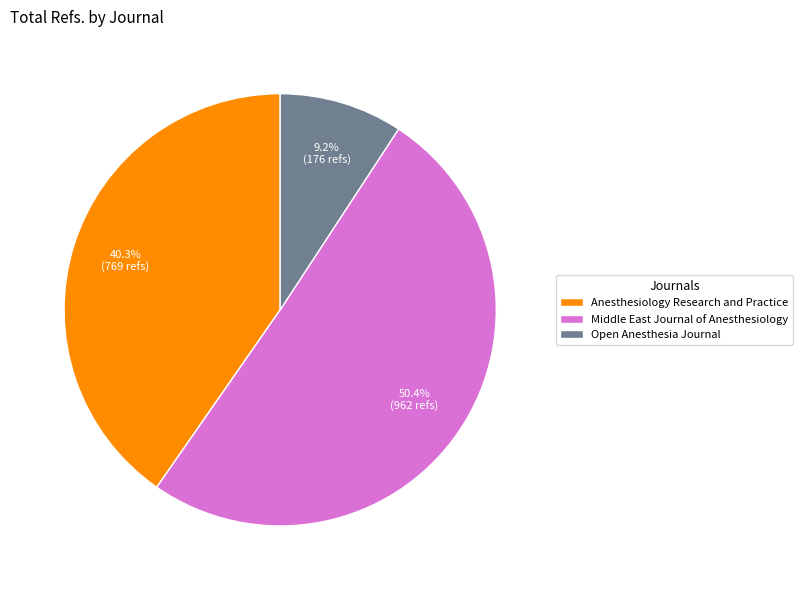

Rank the categories by value from highest to lowest.

Middle East Journal of Anesthesiology, Anesthesiology Research and Practice, Open Anesthesia Journal